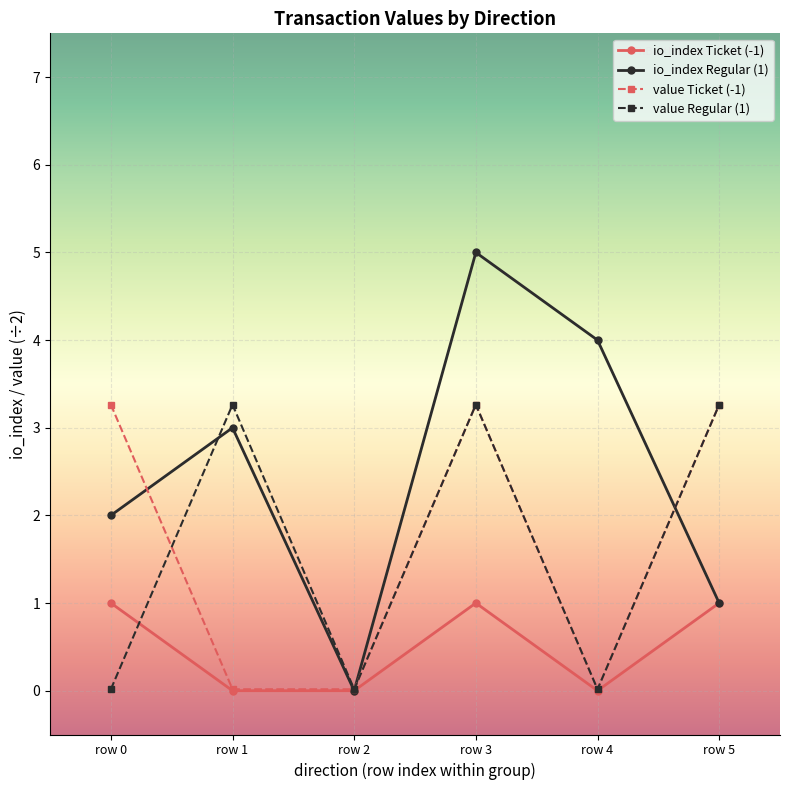

True or false: io_index Ticket (-1) has a value of 0.0 at row 1.

True